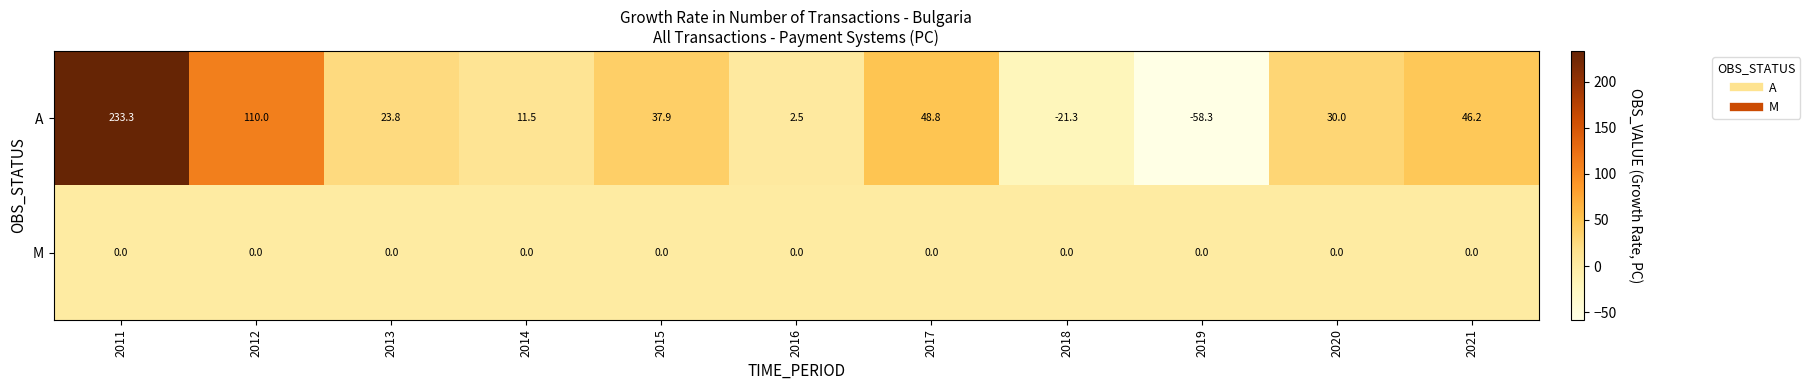

At which category does the chart reach its peak across all series?

2011